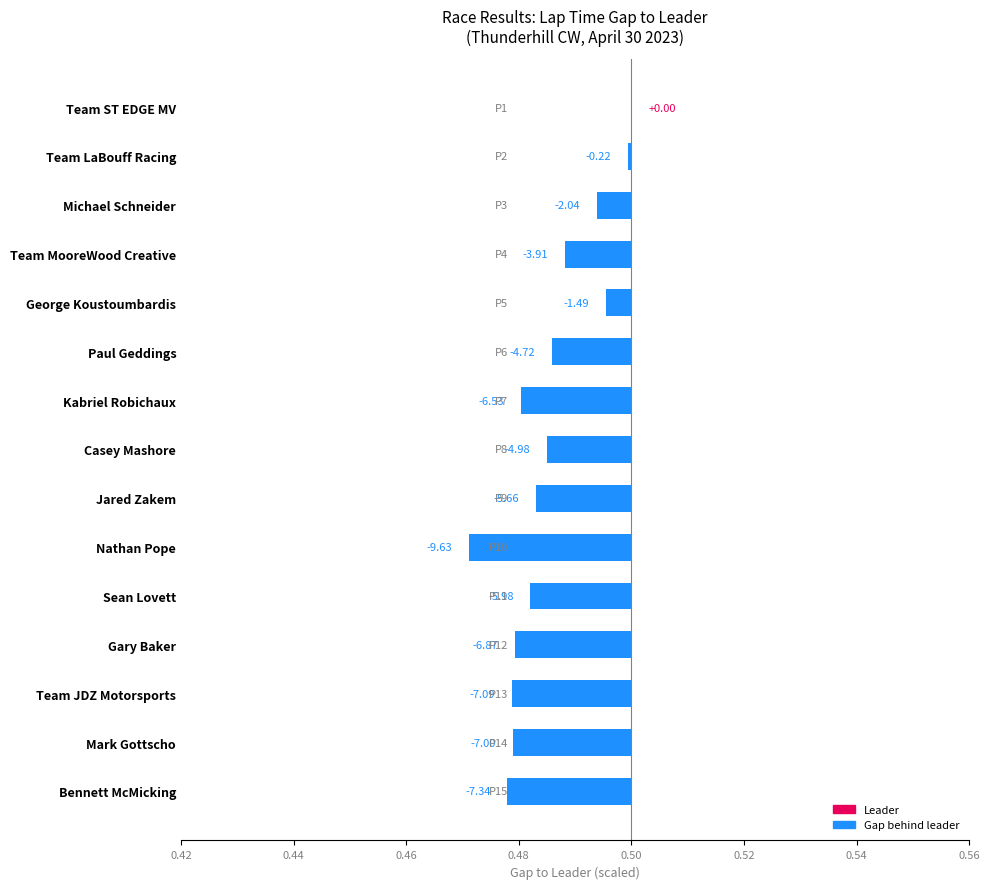

What position from the left is Bennett McMicking?

15